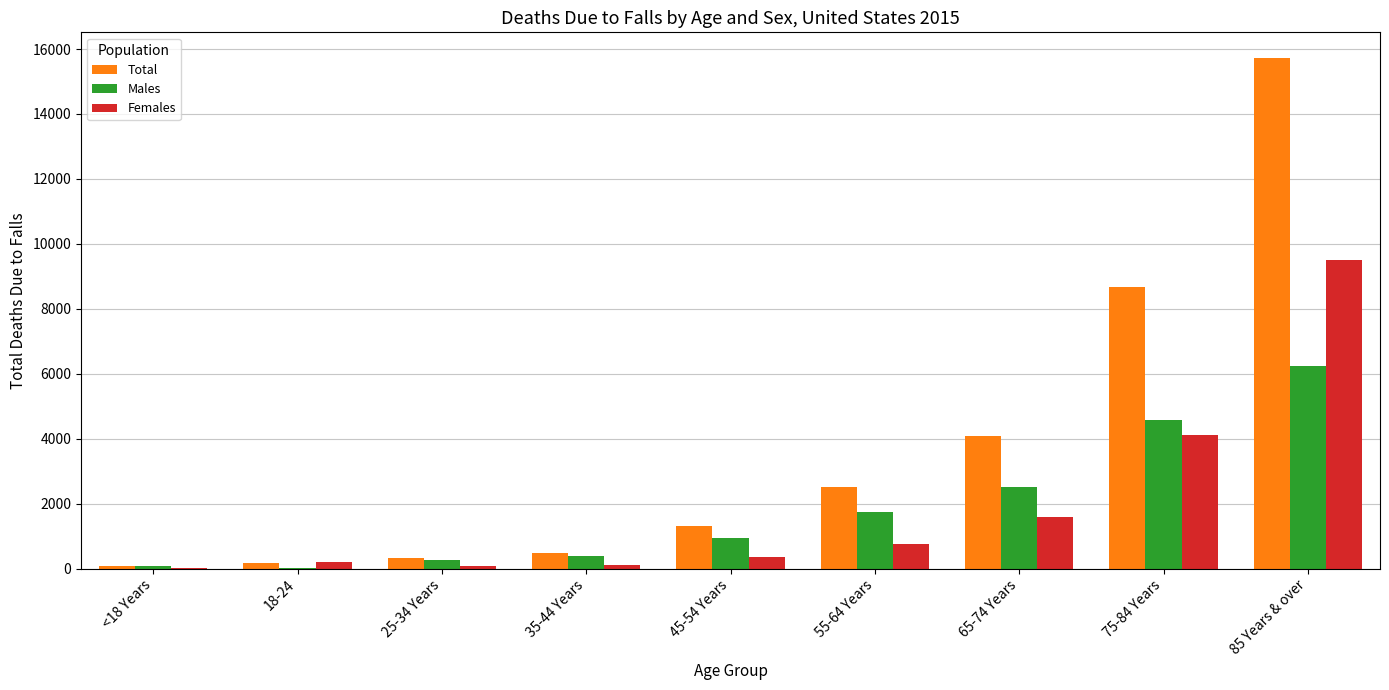

Which series has the largest total across all categories?

Total